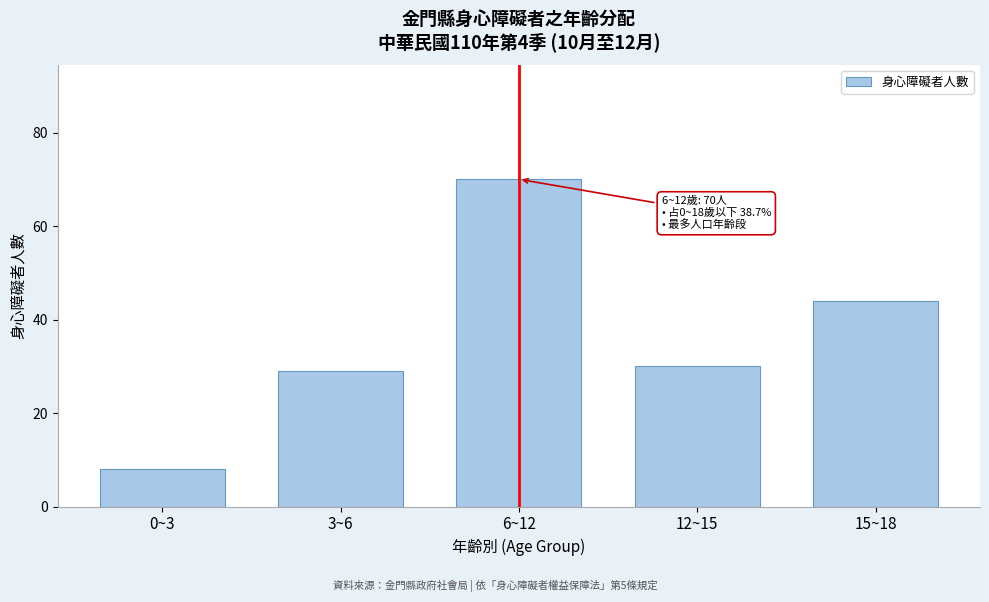

Reading left to right, what are all the values shown in this chart?

0~3=8	3~6=29	6~12=70	12~15=30	15~18=44